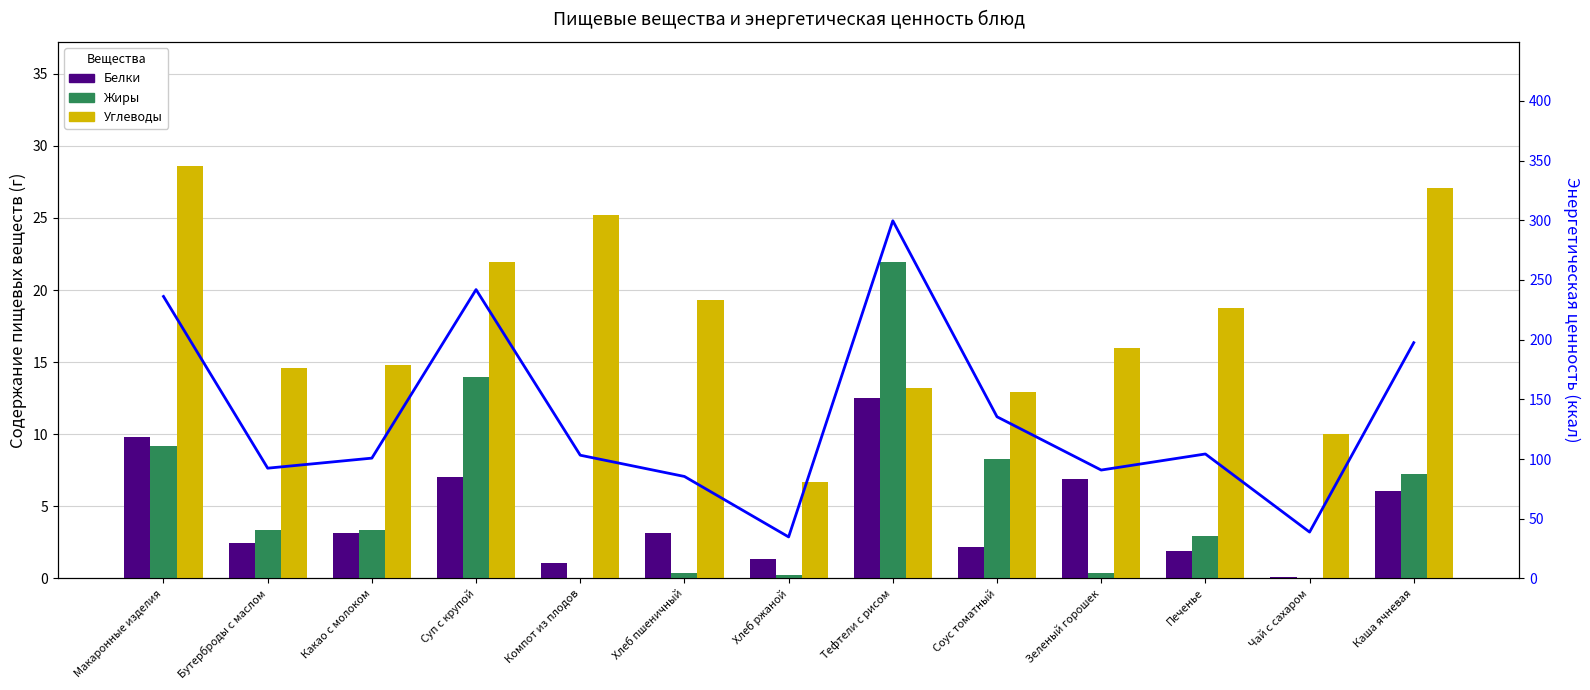

Where is Белки nearest to the value 6?

Каша ячневая